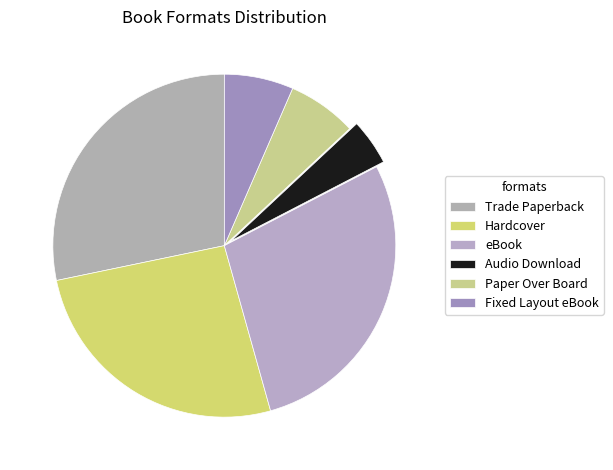

Is there a majority slice in this chart?

No